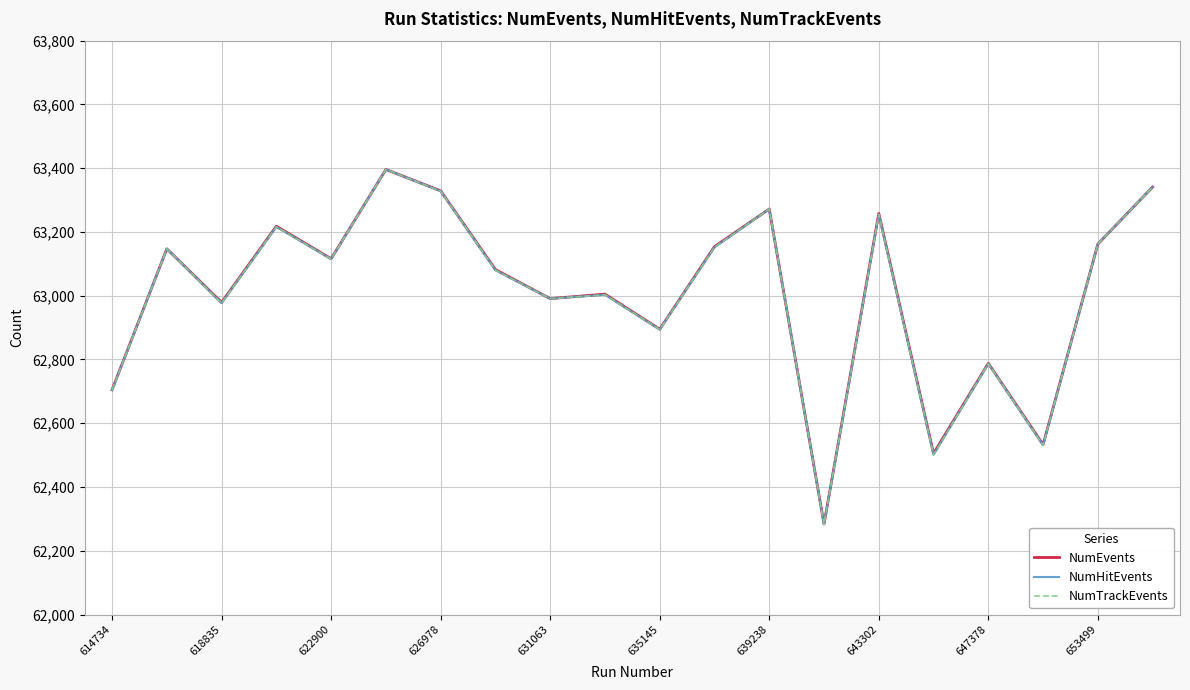

How many lines are shown in the chart?

3